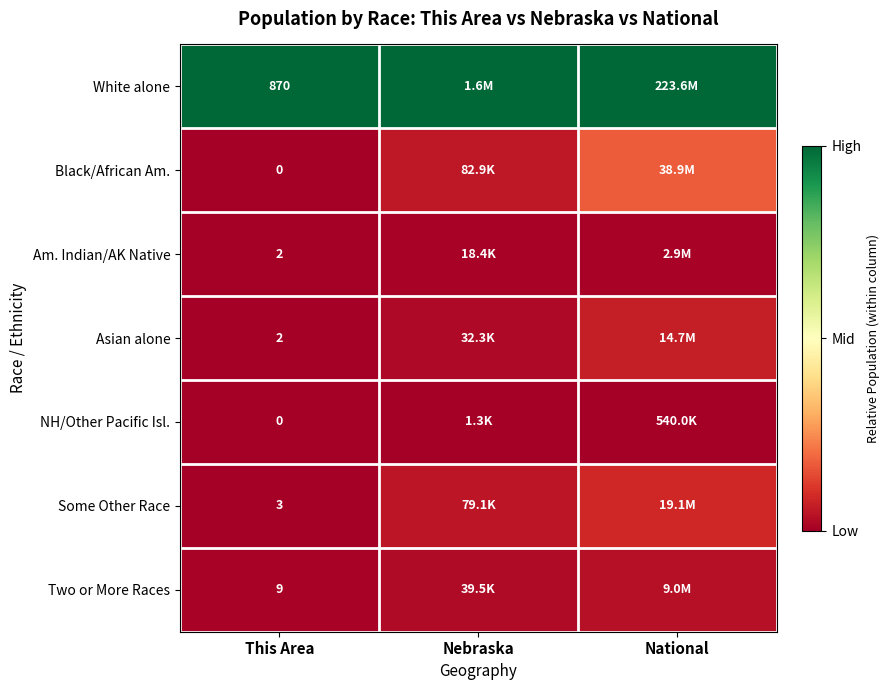

Is the value of Some Other Race at This Area greater than the value of Asian alone at This Area?

Yes